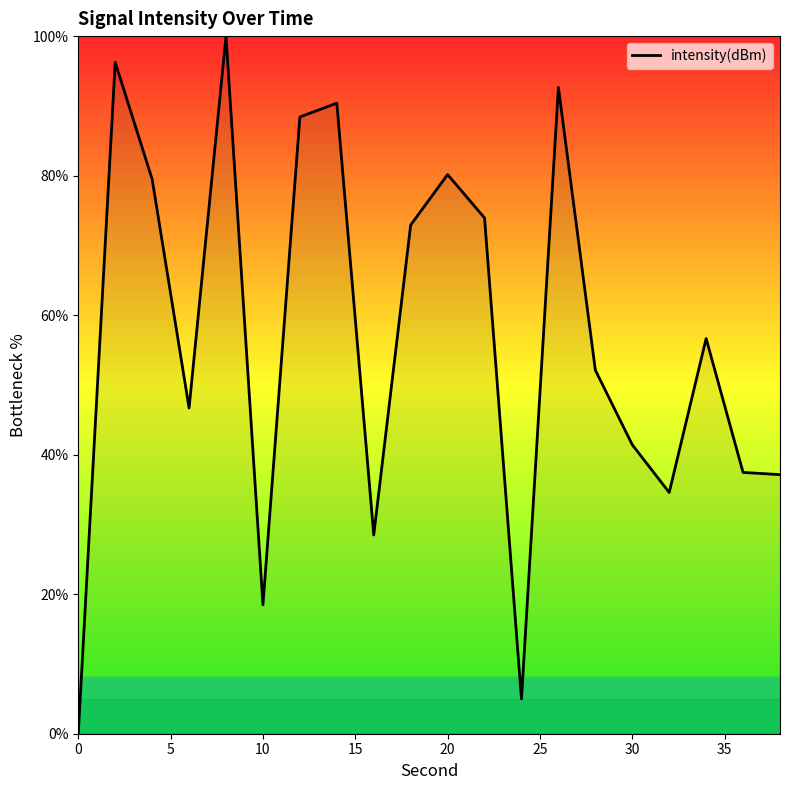

What is the difference between the maximum and minimum values?

100.0